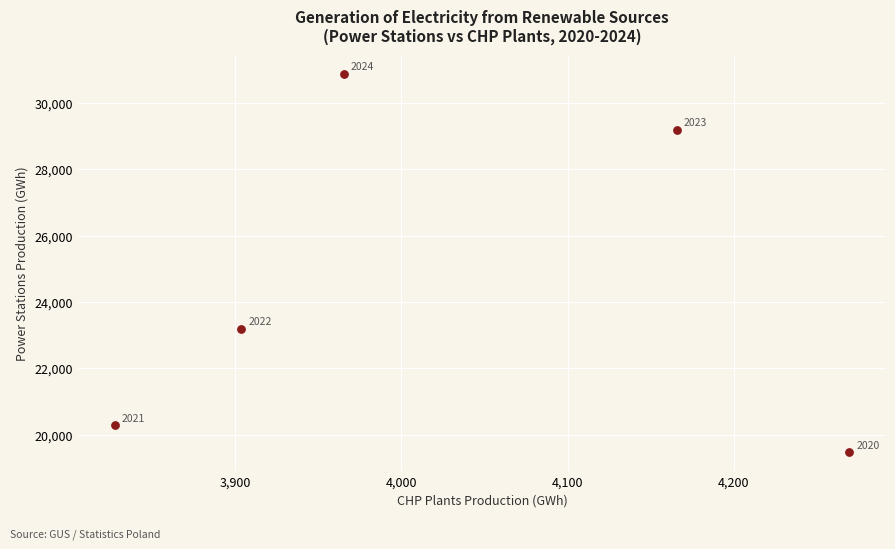

What is the range of X values (max minus min)?

441.9